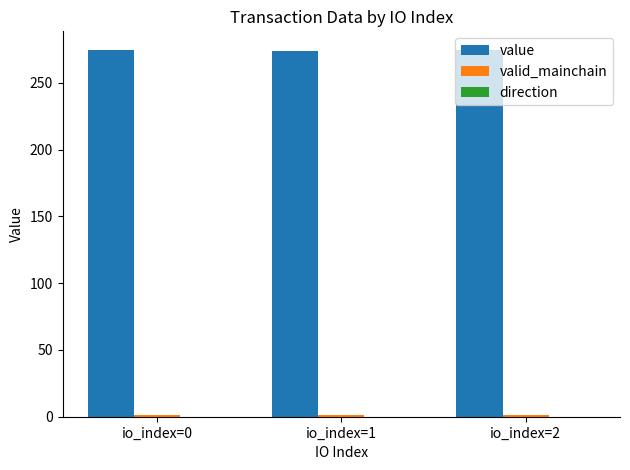

True or false: value has a value of 365.8 at io_index=0.

False